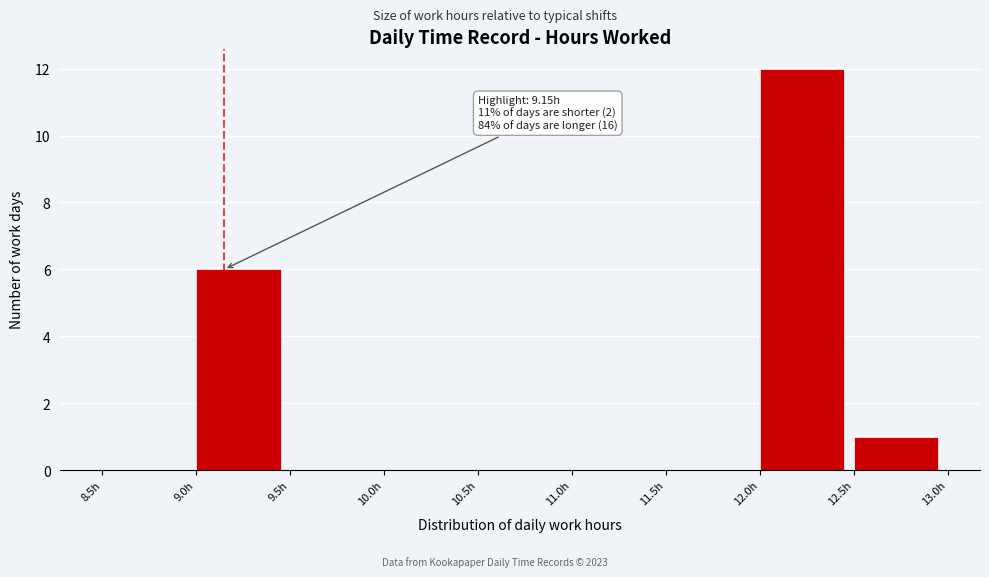

Which range on the x-axis has the tallest bar?

12.0 to 12.5